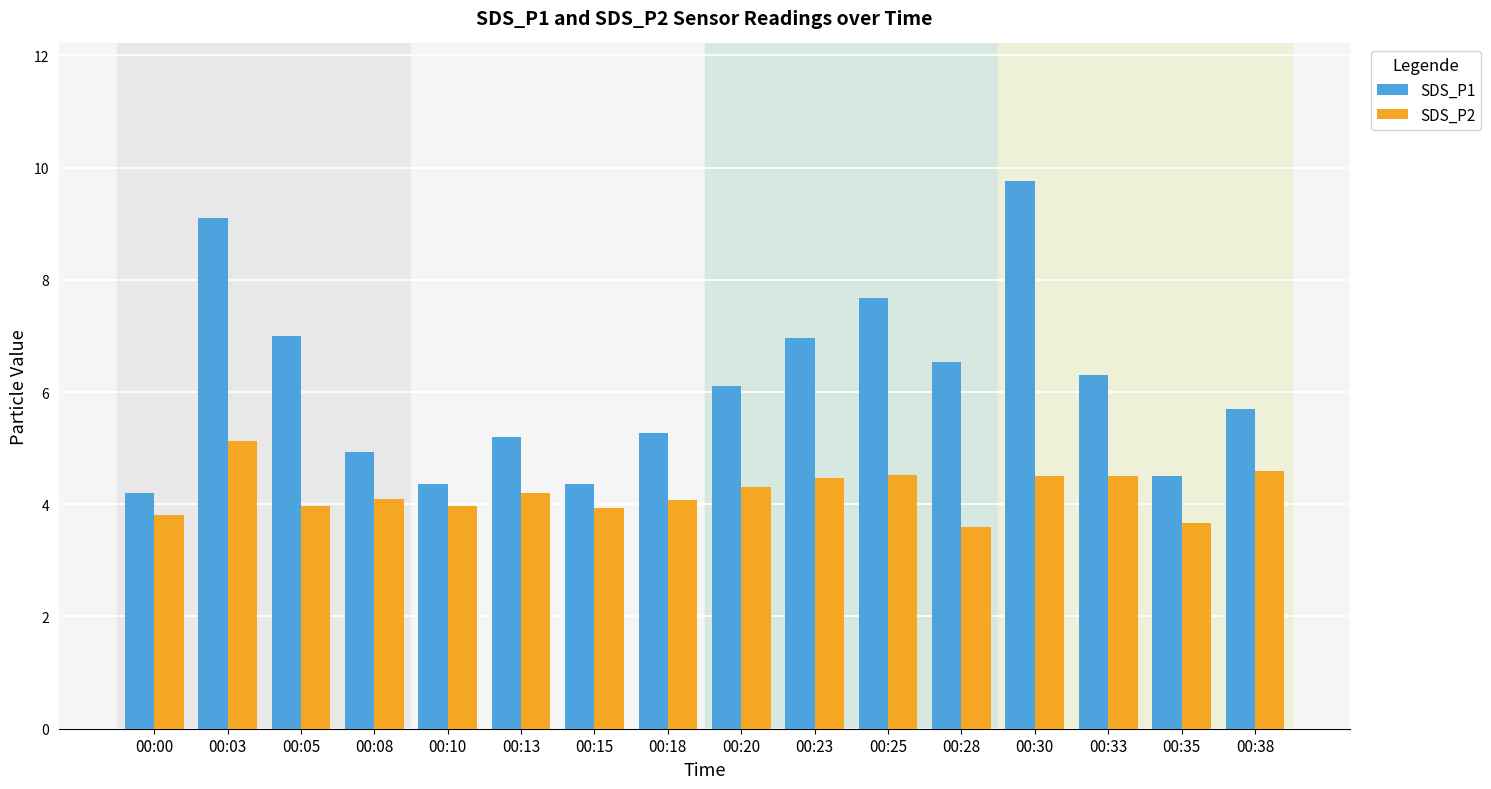

What is the lowest value of the SDS_P1 series?

4.2